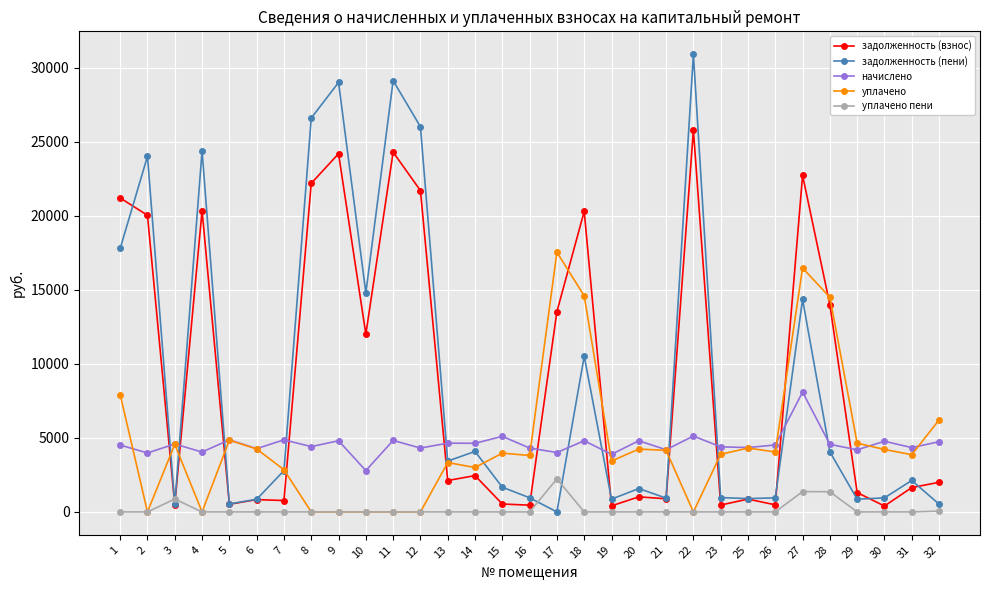

List the series in order of their peak value, lowest first.

уплачено пени, начислено, уплачено, задолженность (взнос), задолженность (пени)